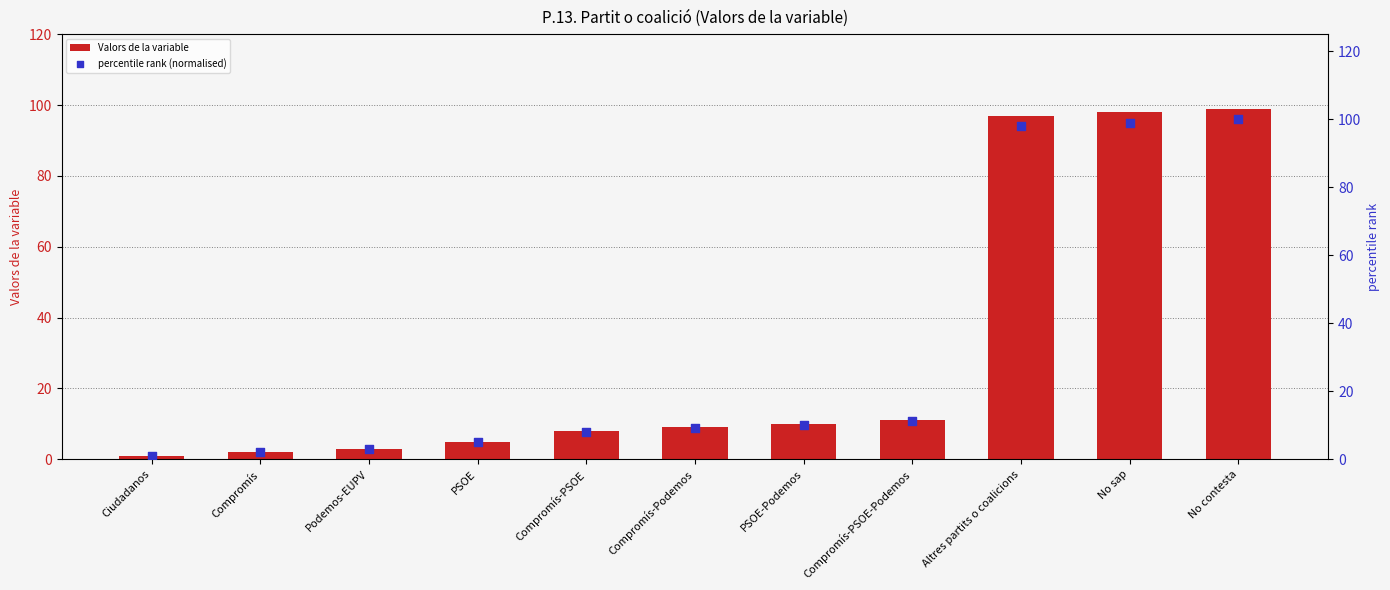

Which series has the widest spread of Y values?

percentile rank (normalised)